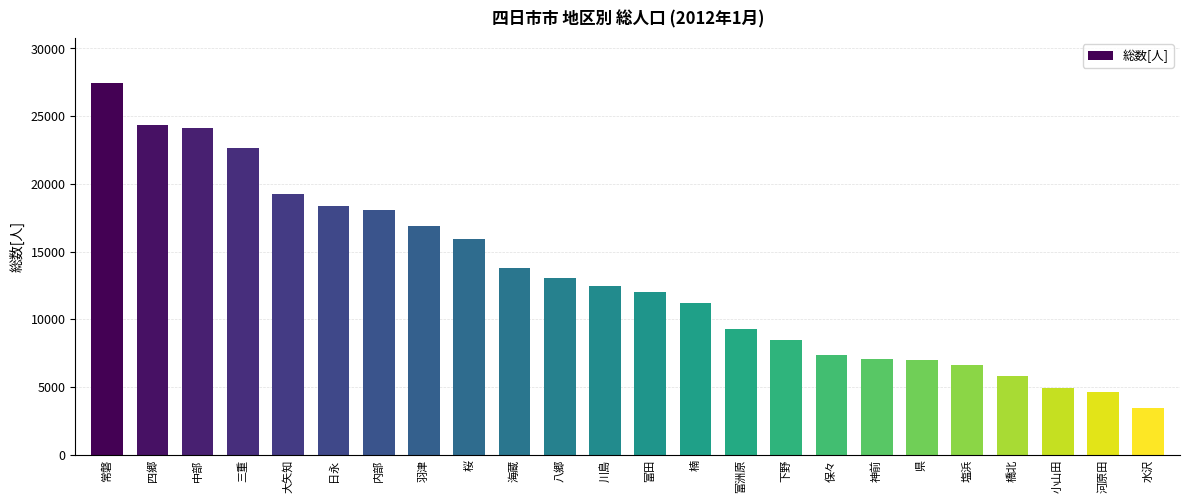

Where is the data nearest to the value 15443?

桜